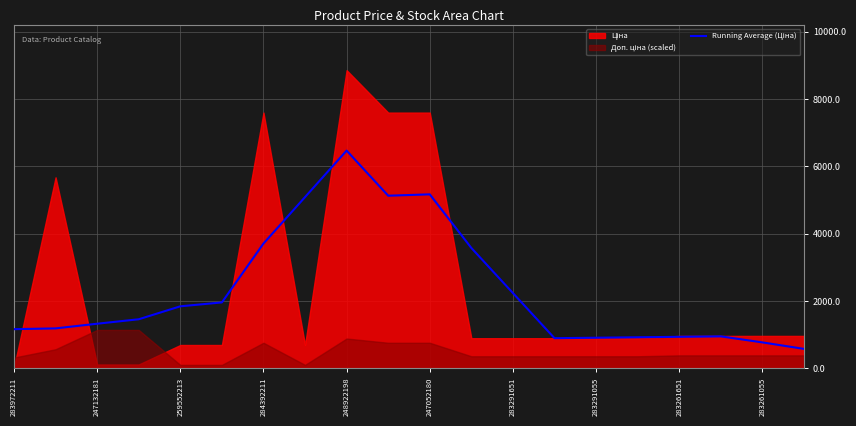

What is the average value?

2313.5